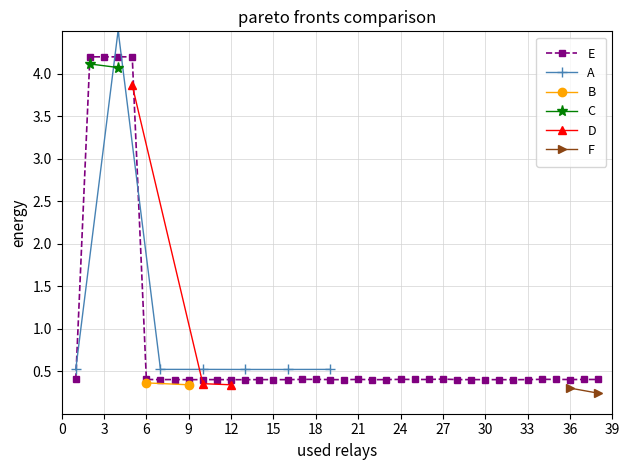

True or false: E has more than 2 points higher than both neighbors.

True